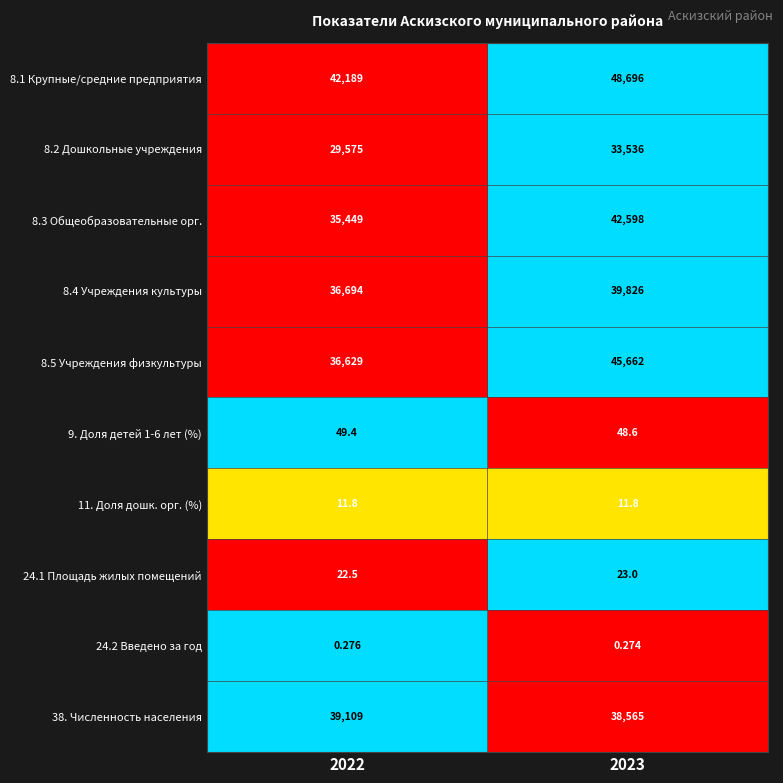

Is the value of 8.2 Дошкольные учреждения at 2022 greater than the value of 8.3 Общеобразовательные орг. at 2022?

No